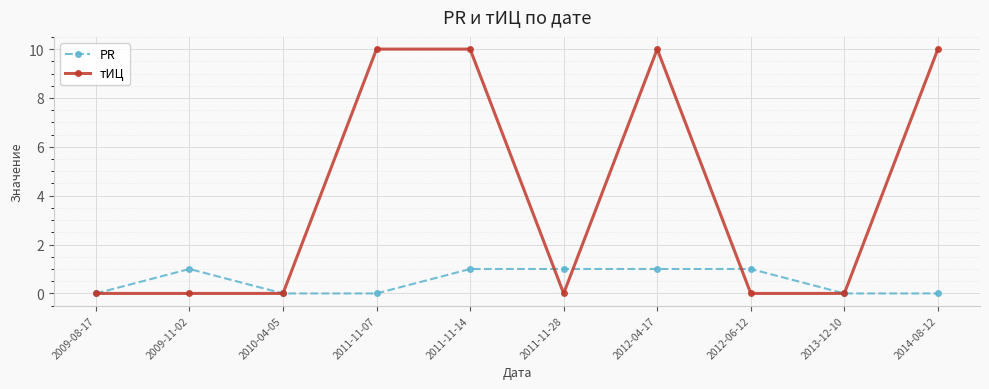

What is the maximum value for PR?

1